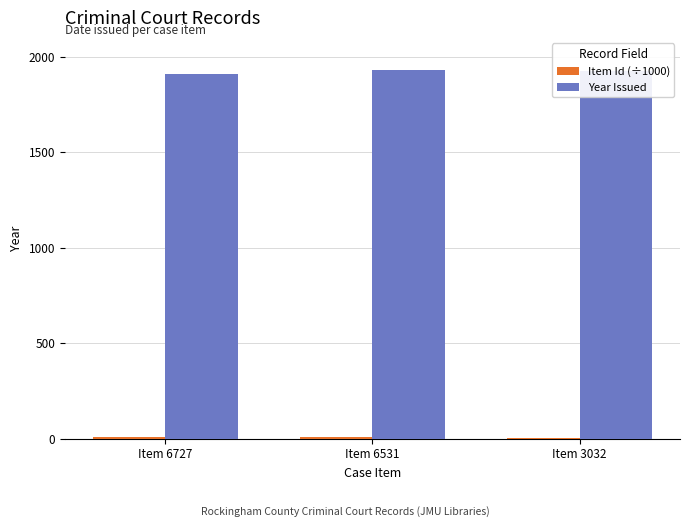

What is the maximum value shown in the chart?

1930.0